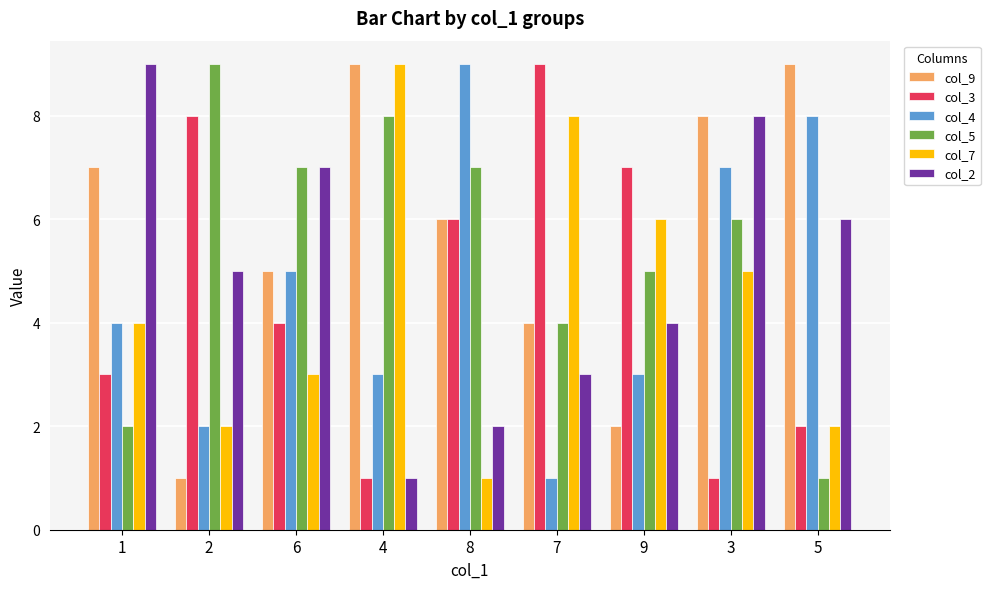

What position from the left is 4?

4